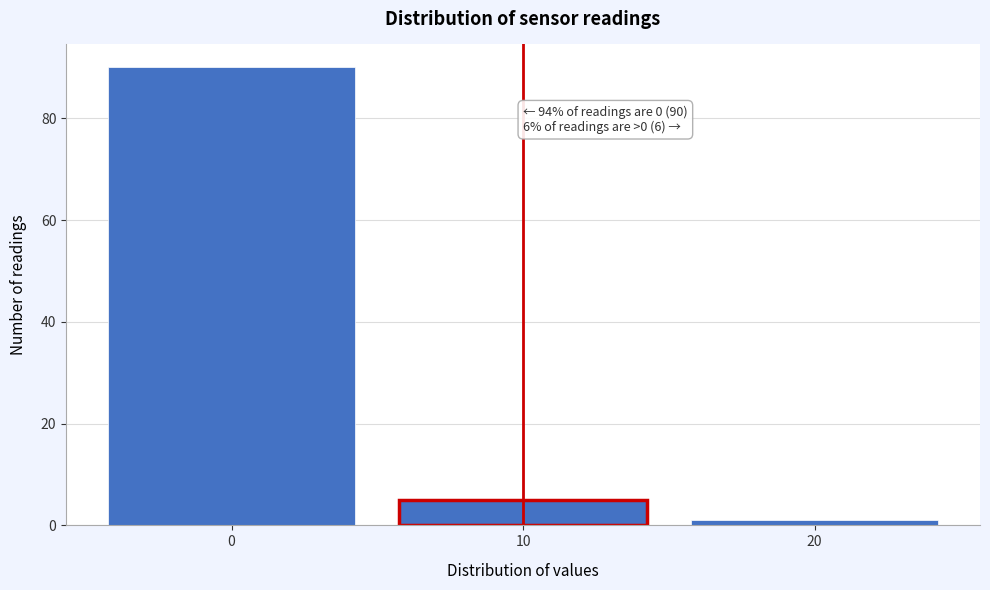

Reading left to right, transcribe all the data shown in this chart.

90	5	1